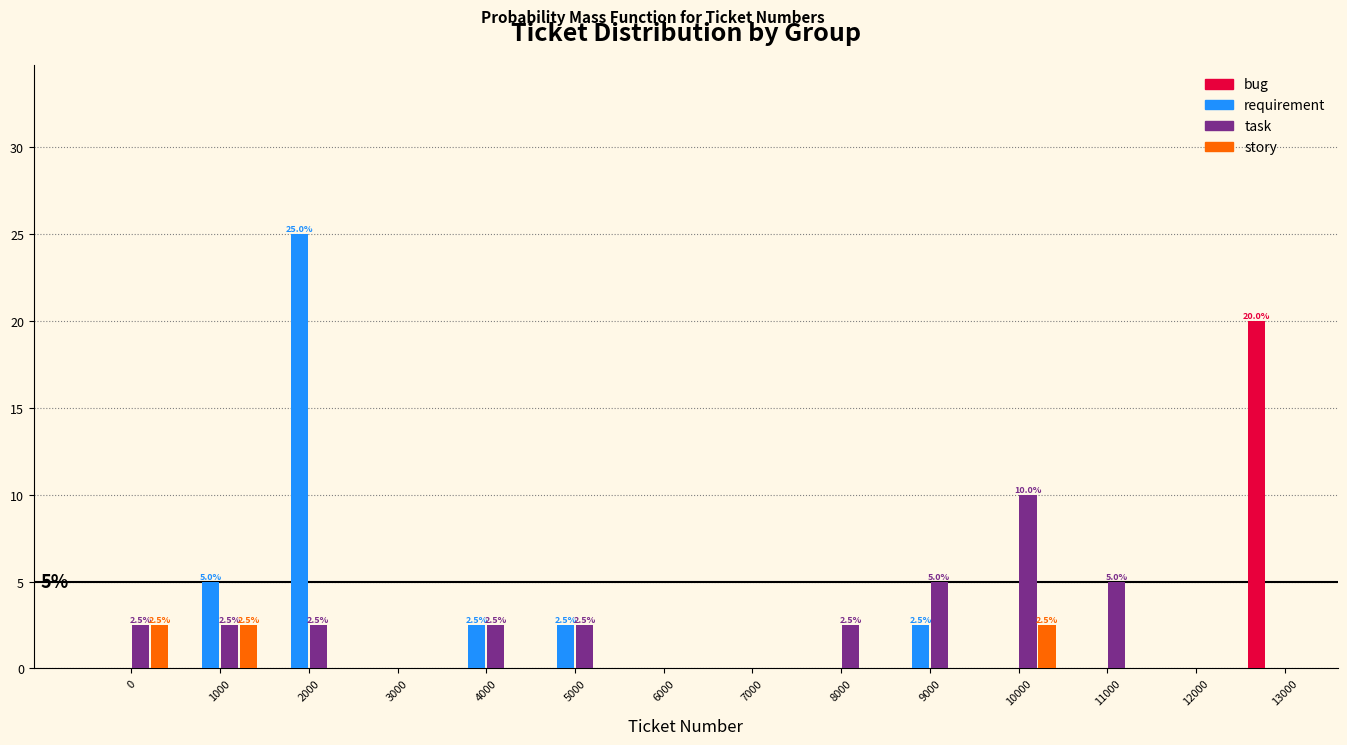

What value does the requirement series have at 5000?

2.5